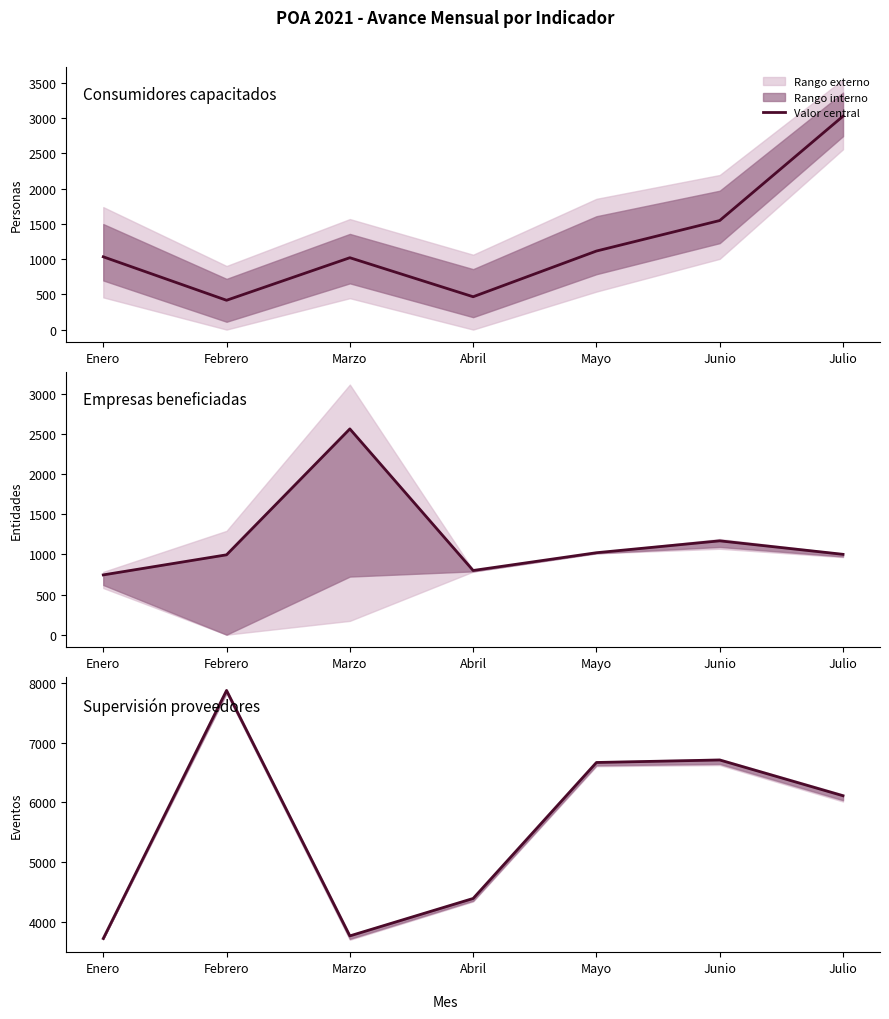

What is the total value across all series at Abril?

5653